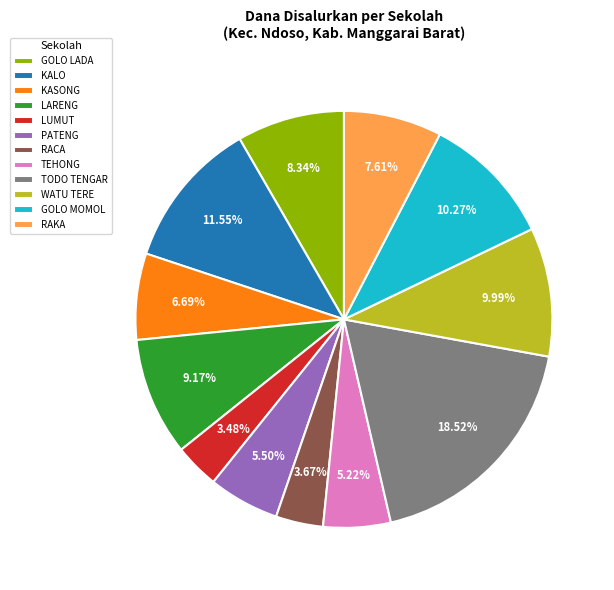

To the nearest percent, what is the average slice percentage?

8%